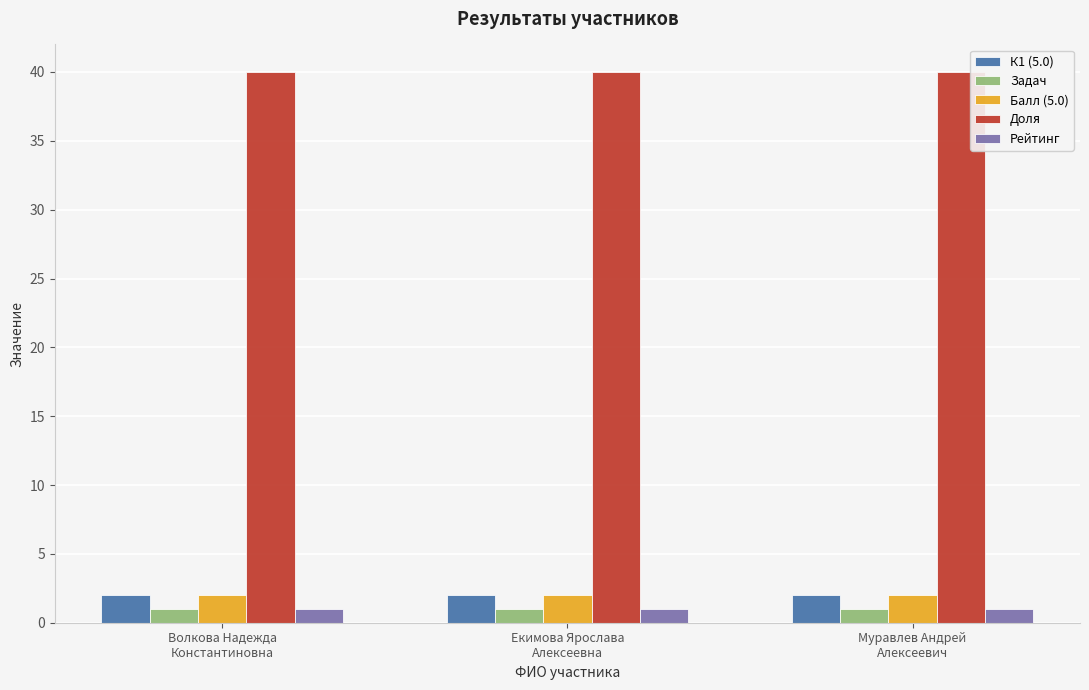

What is the average value of the К1 (5.0) series?

2